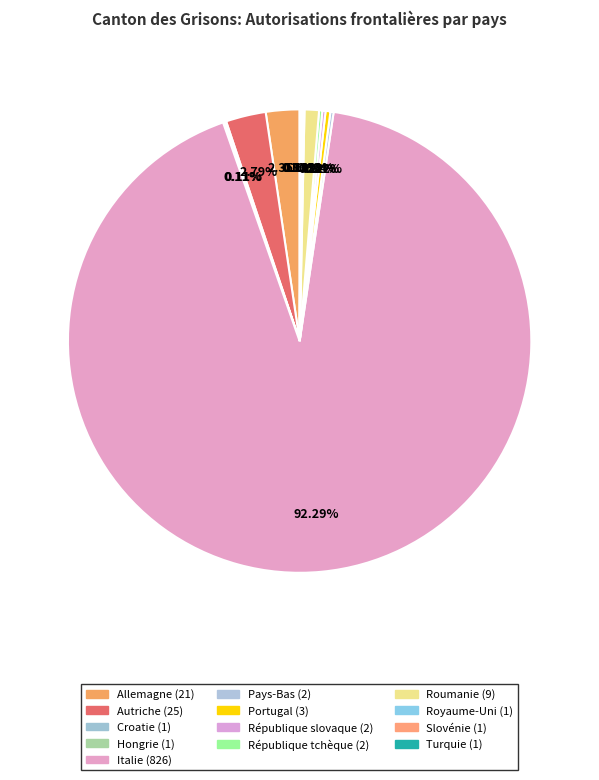

What is the smallest slice in the pie chart?

Croatie